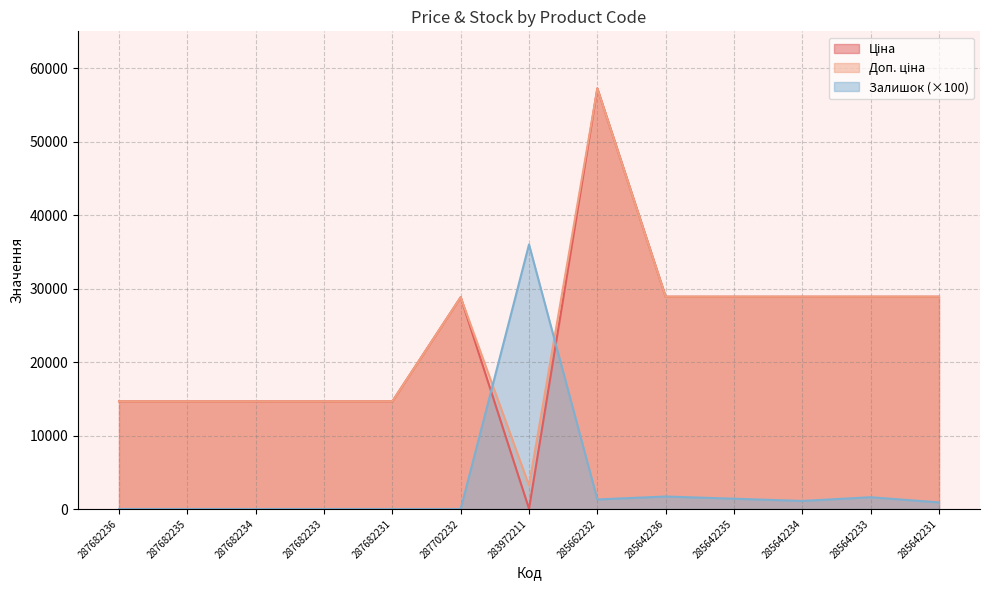

Where is the first local minimum for Ціна?

283972211